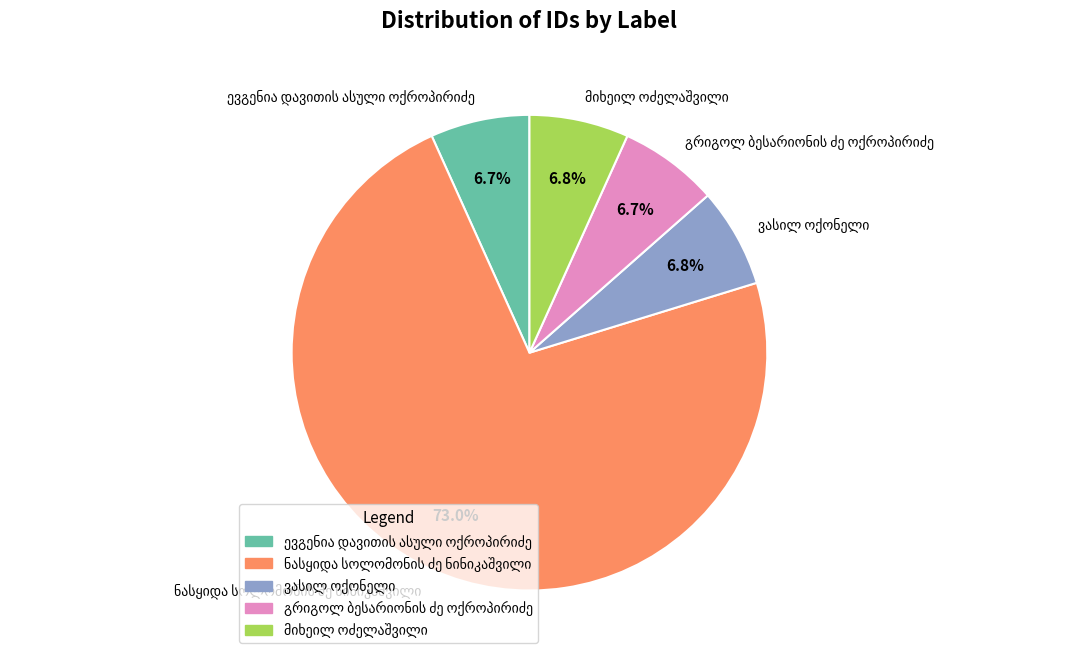

Does any single category account for the majority?

Yes